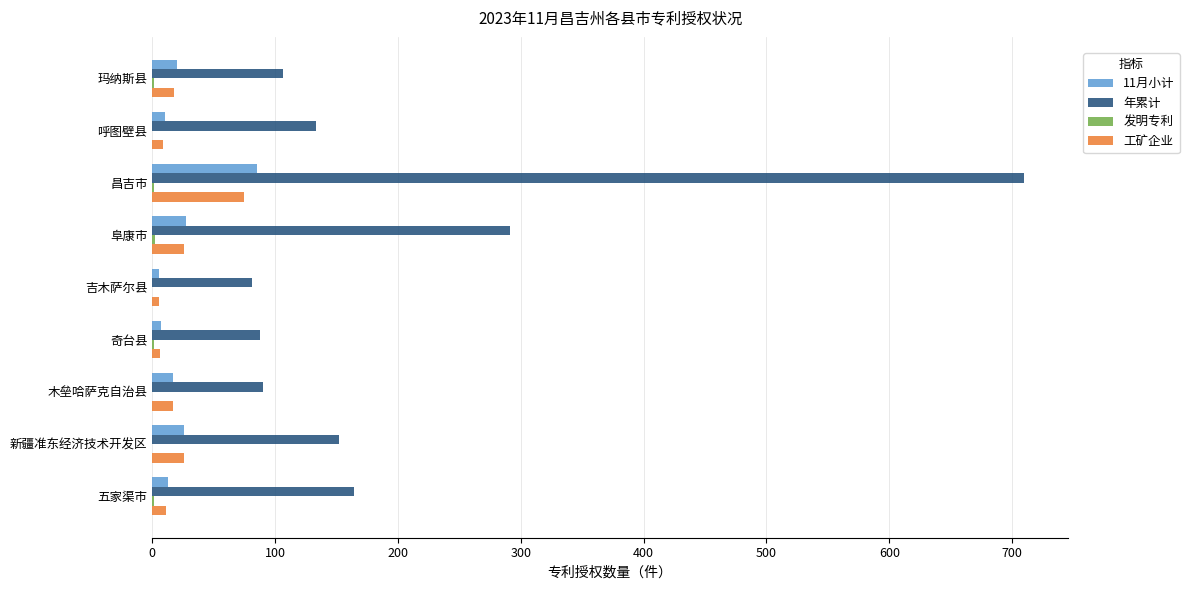

Which series has the largest total across all categories?

年累计